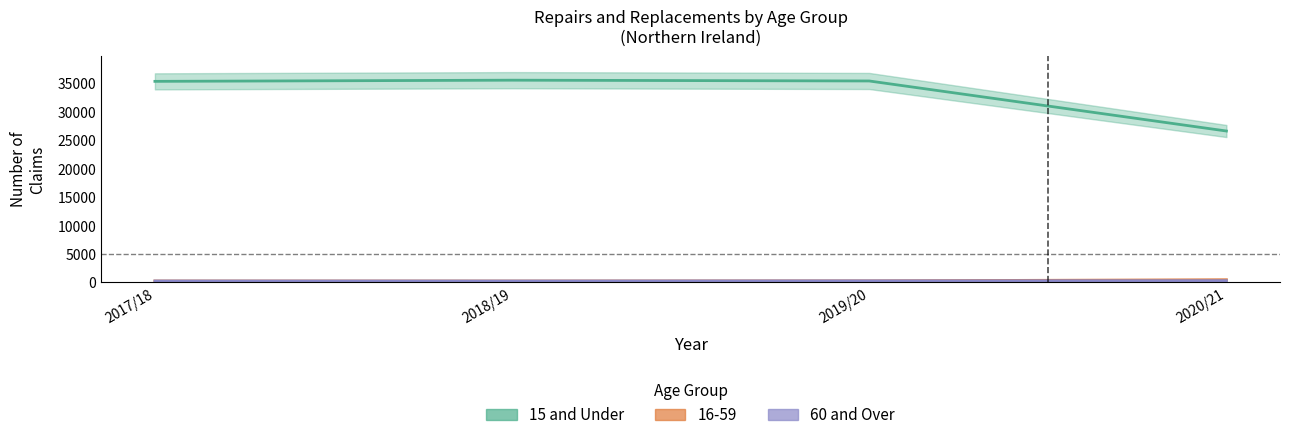

True or false: 60 and Over and 15 and Under intersect in this chart.

False